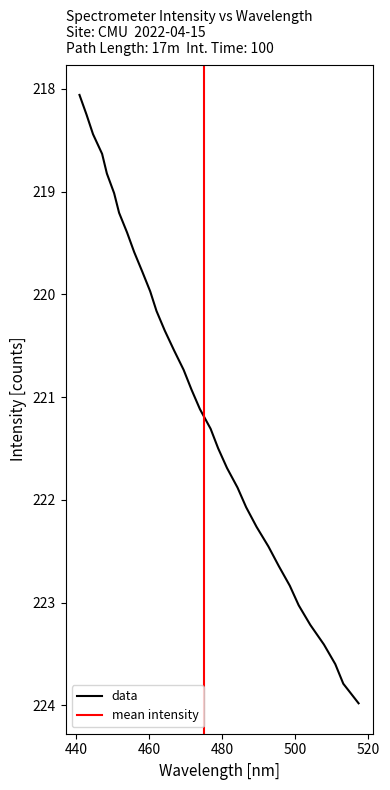

What is the difference between the values at 223.0264 and 220.3533?

2.7